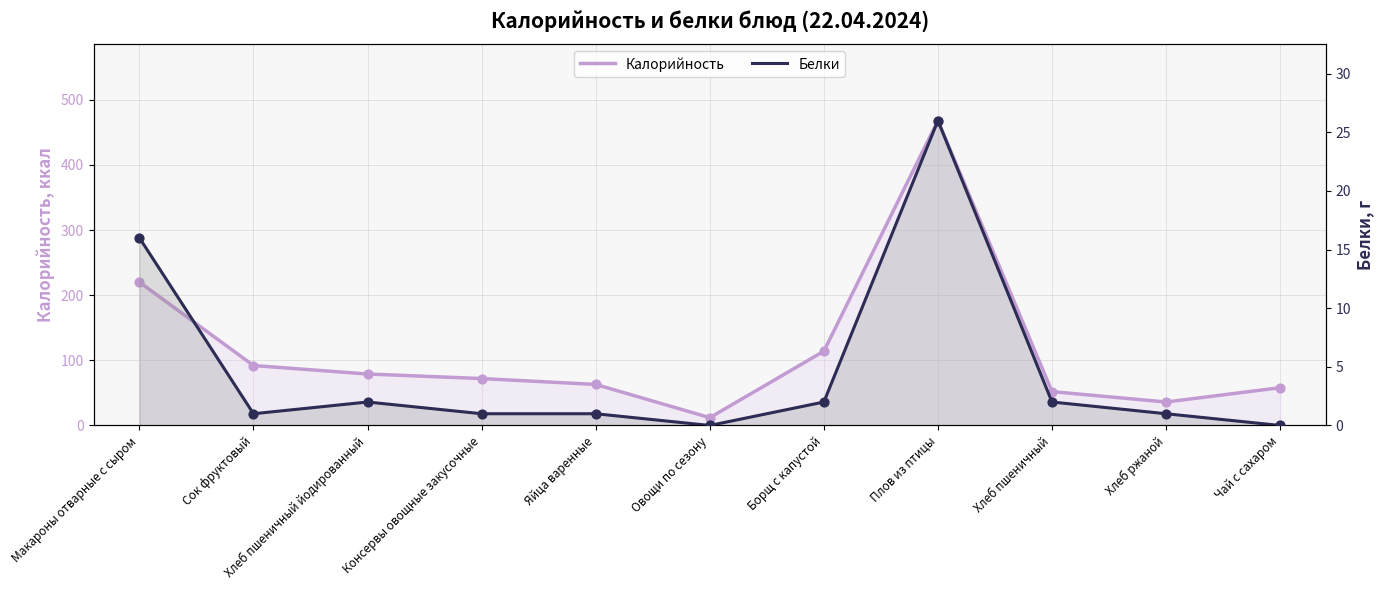

Is the value of Калорийность at Овощи по сезону greater than the value of Белки at Макароны отварные с сыром?

No